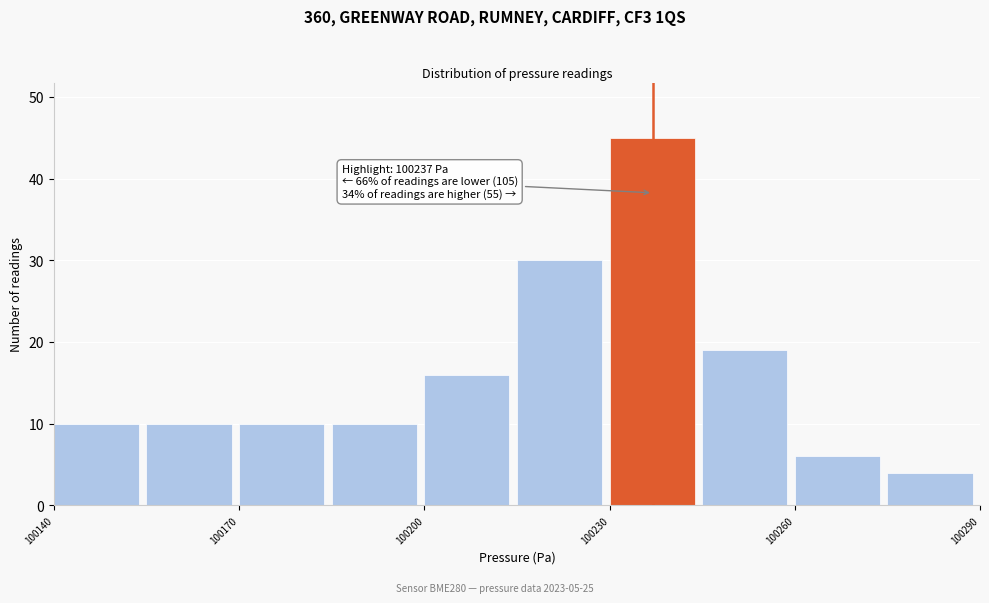

Around what value on the x-axis is the tallest bar? Give the approximate position of its centre, as read against the axis.

100235